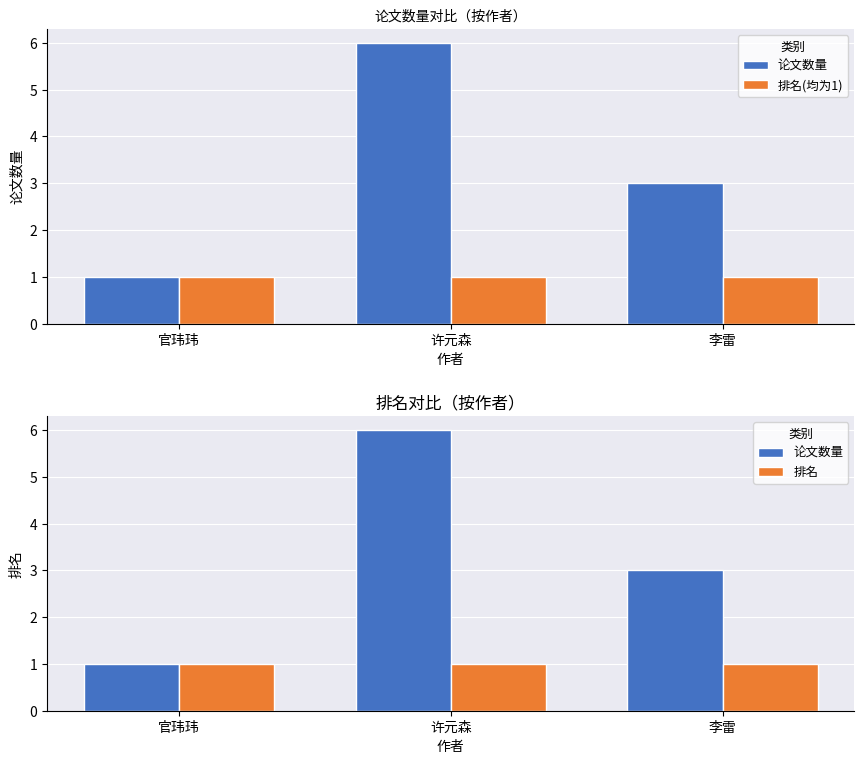

What are all the series names shown in the legend?

论文数量, 排名(均为1), 排名